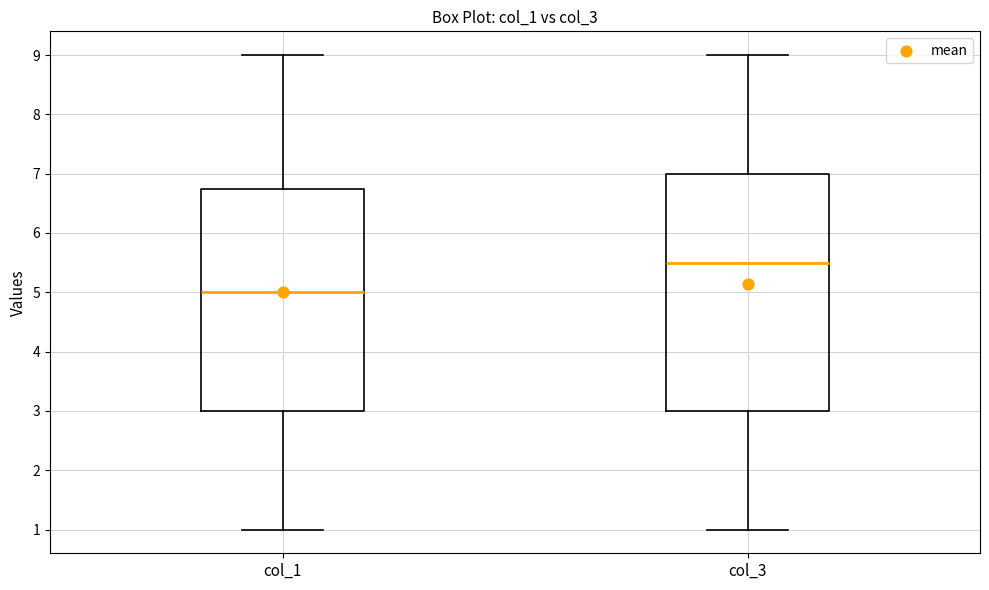

Where does the upper whisker of the box for col_3 end on the y-axis? The values are not printed on the chart, so give them approximately, as read against the axis.

9.0